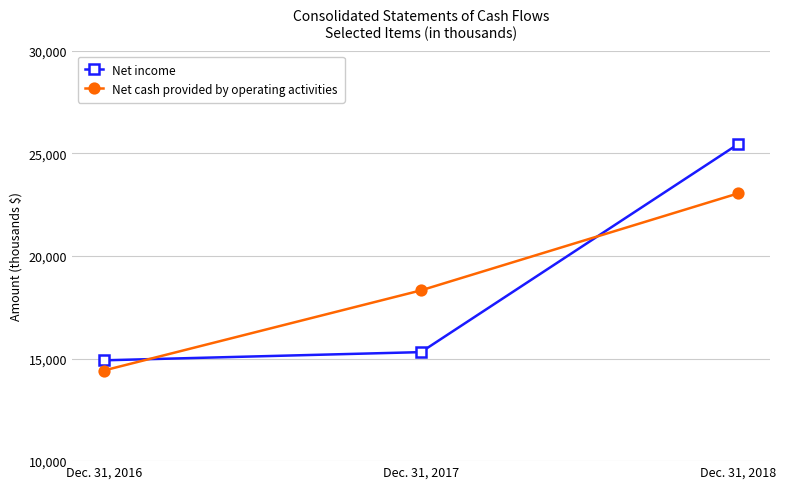

What is the average value of the Net cash provided by operating activities series?

18597